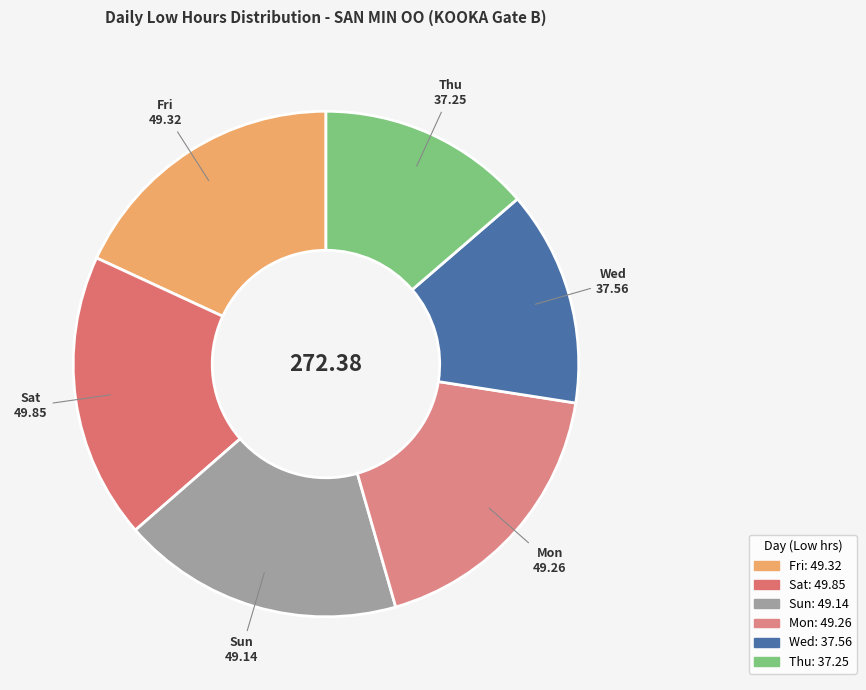

How many slices are in this pie chart?

6